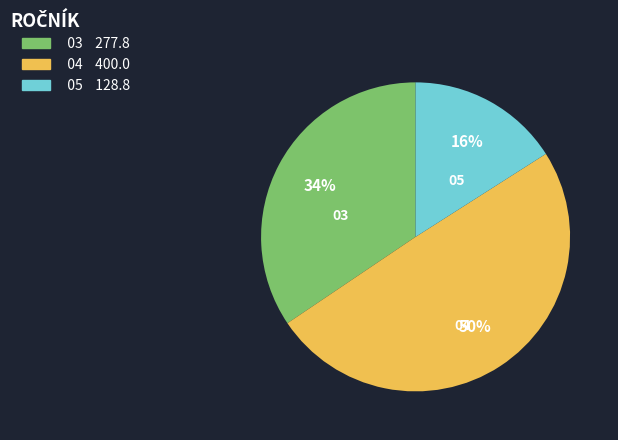

Is there a majority slice in this chart?

No